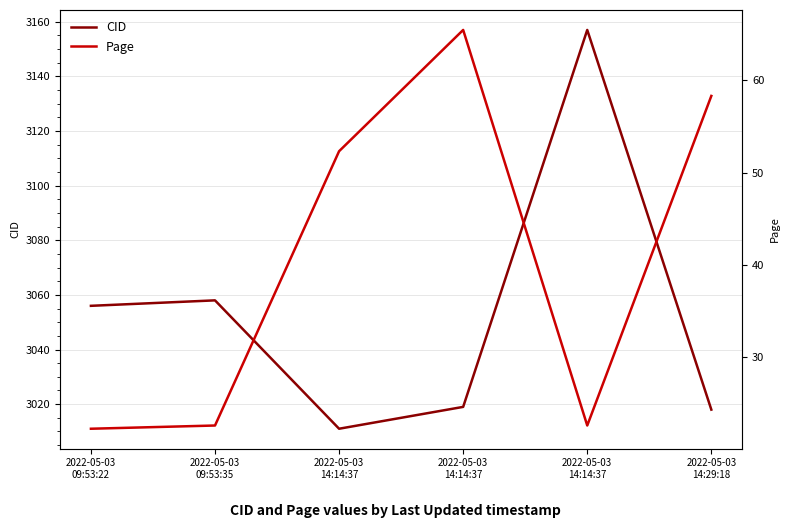

True or false: CID and Page intersect in this chart.

False